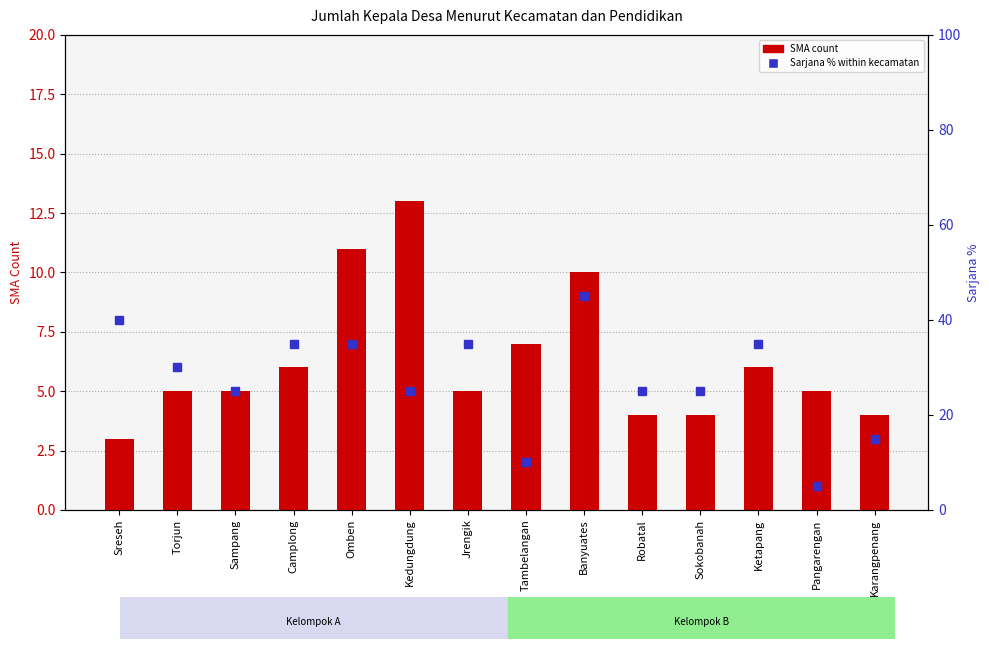

What are all the series names shown in the legend?

SMA count, Sarjana % within kecamatan